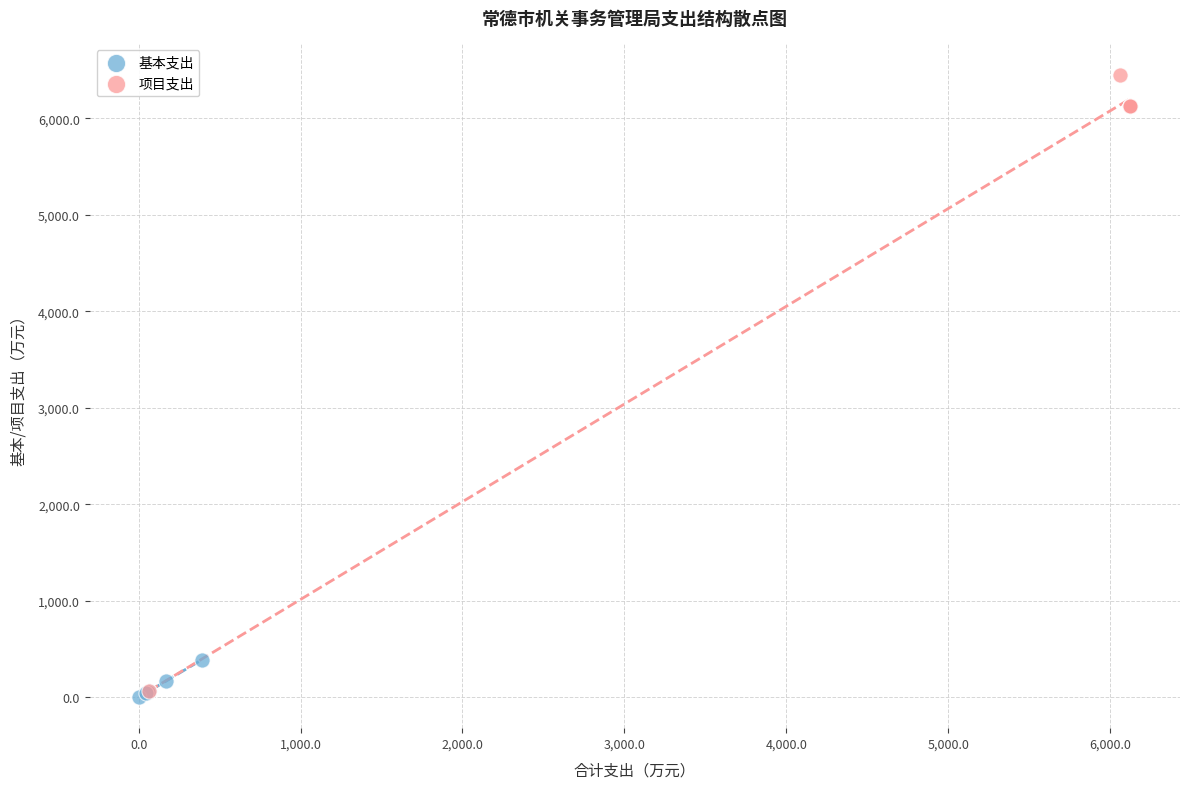

Which series contains the highest Y value?

项目支出